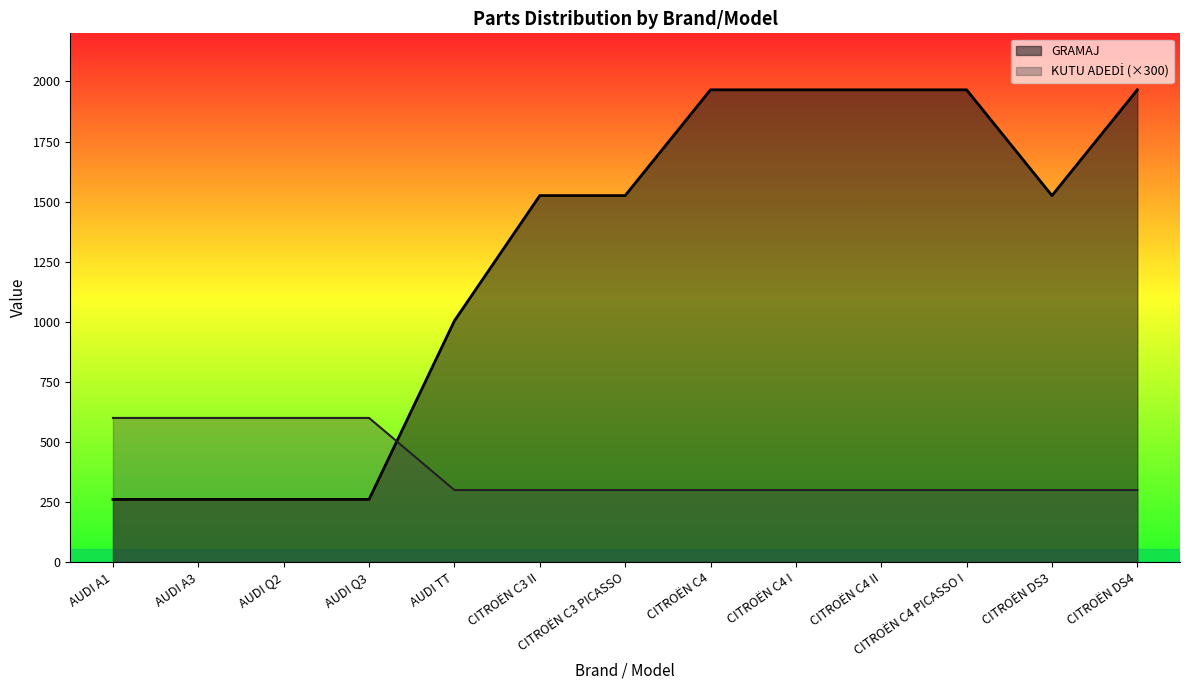

What are all the series names shown in the legend?

GRAMAJ, KUTU ADEDİ